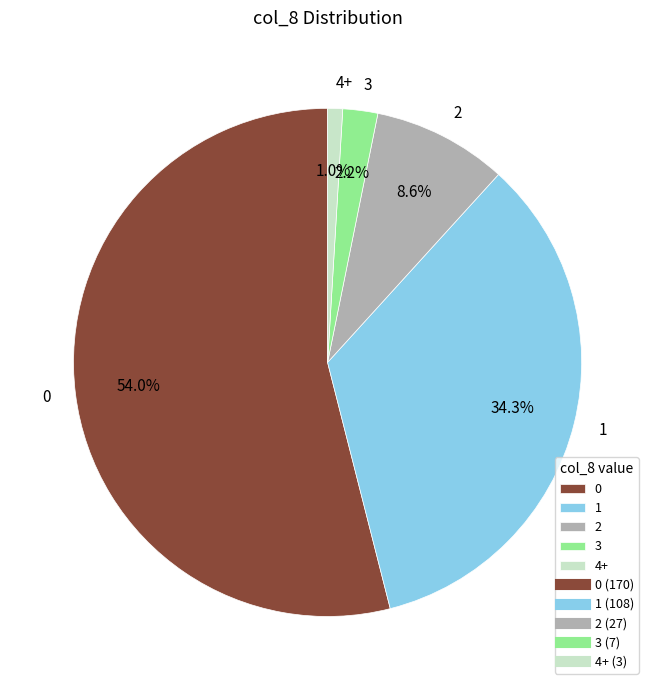

Which slice is the smallest?

4+